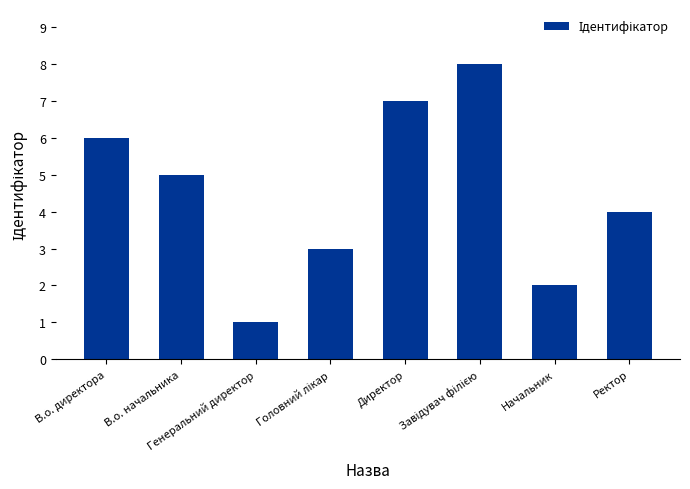

Where is the data nearest to the value 4?

Ректор